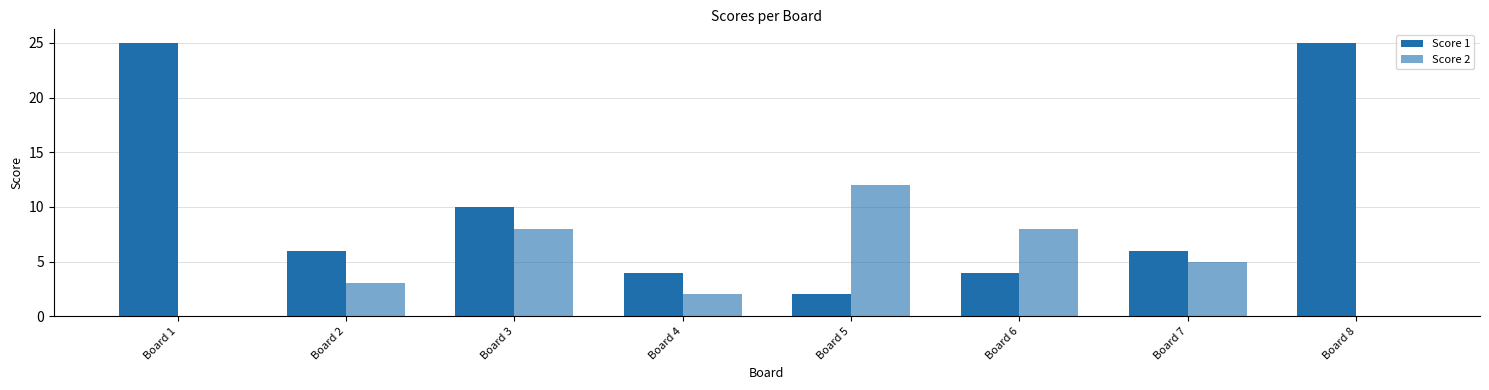

Rank the categories by Score 1 value from highest to lowest.

Board 1, Board 8, Board 3, Board 2, Board 7, Board 4, Board 6, Board 5